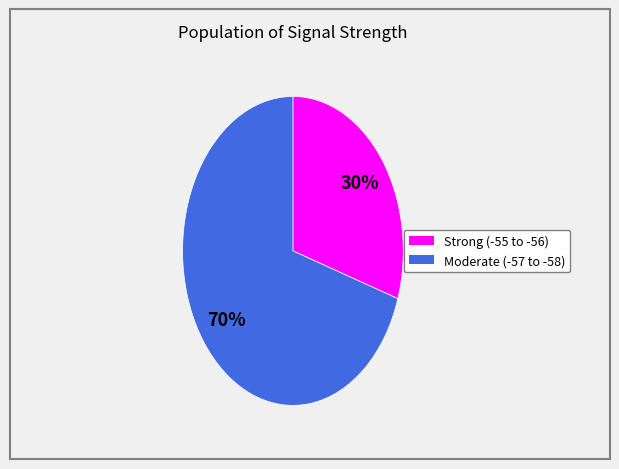

To the nearest percent, what is the average slice percentage?

50%